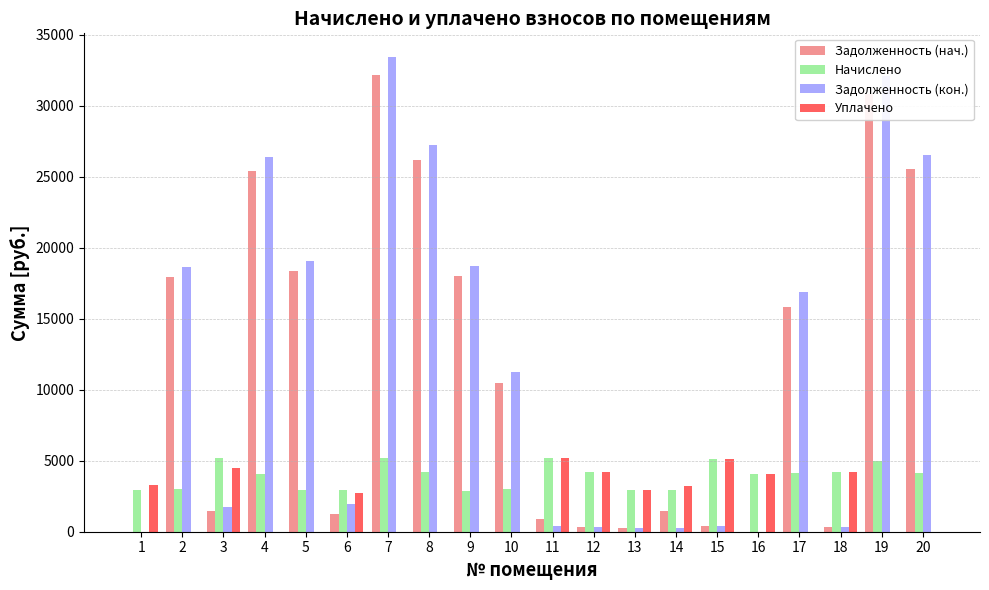

The value of Задолженность (кон.) at 5 is 19060.7. True or false?

True